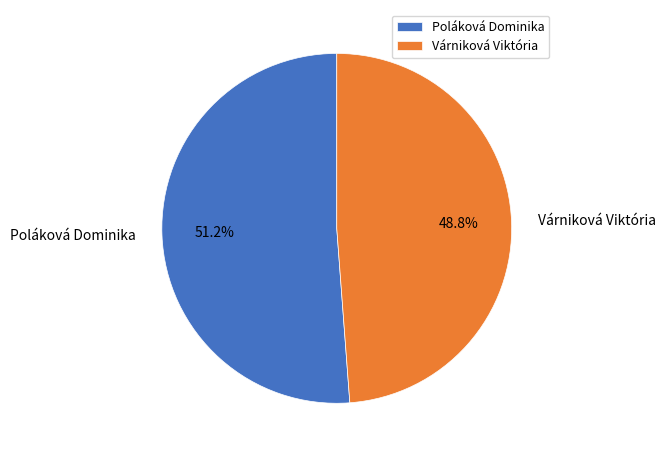

True or false: Poláková Dominika accounts for 59% of the total.

False